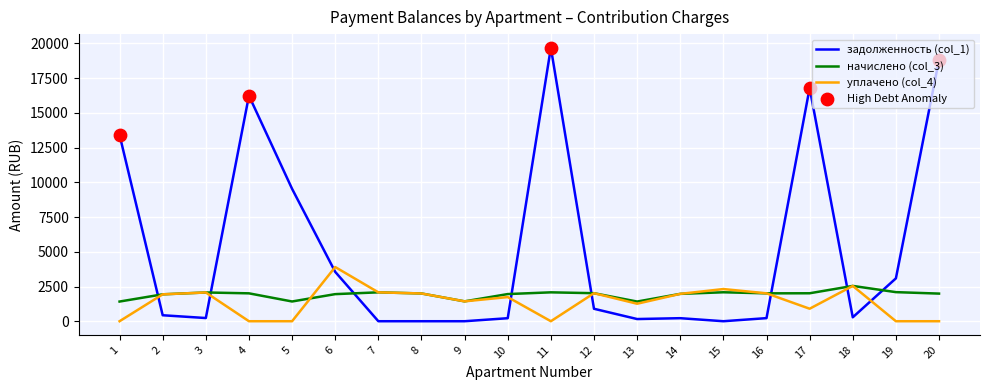

Which series has the largest total across all categories?

задолженность (col_1)